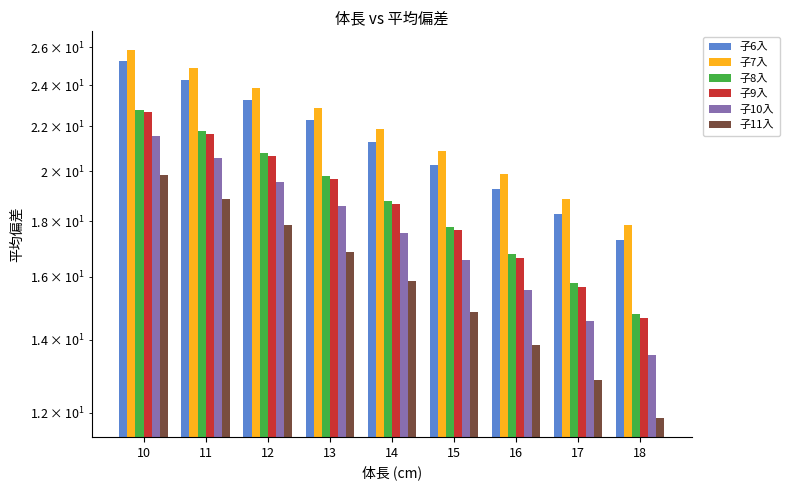

At which category is the sum across all series the highest?

10